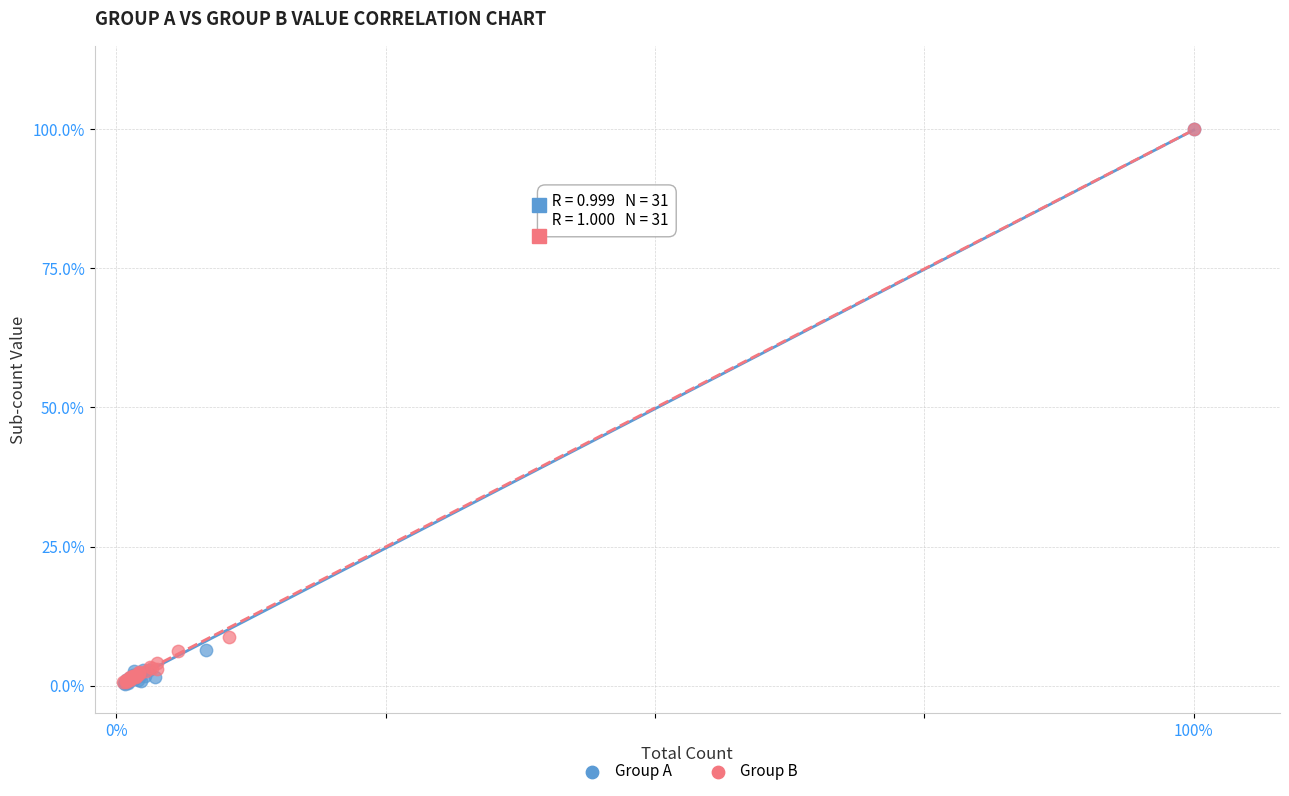

What are all the series names shown in the legend?

Group A, Group B